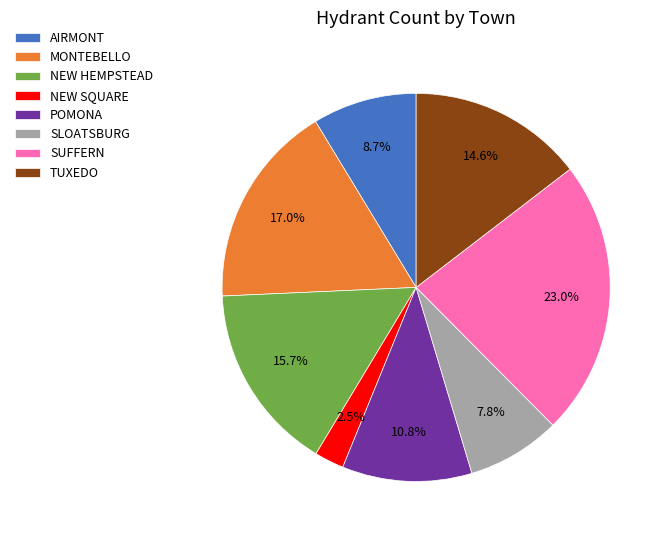

Which slice is the smallest?

NEW SQUARE